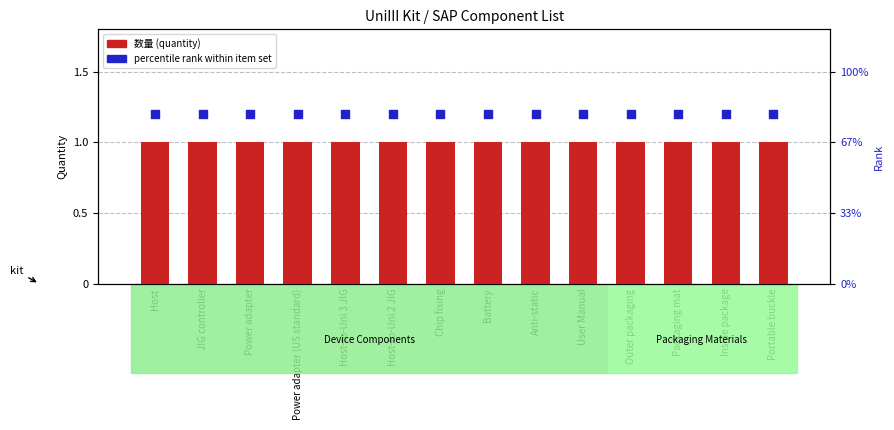

At which category is the sum across all series the highest?

Host